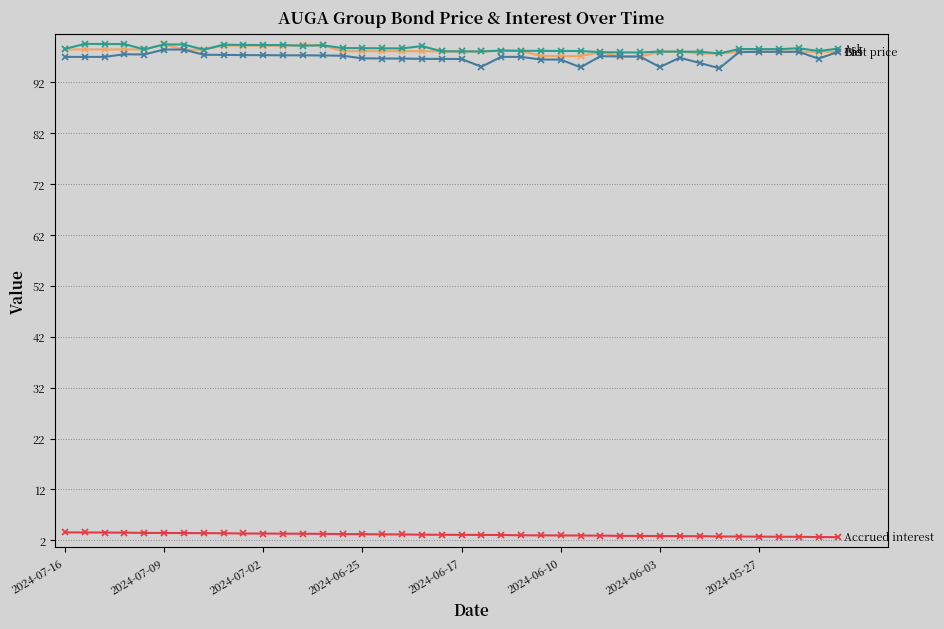

What is the minimum value shown in the chart?

2.6